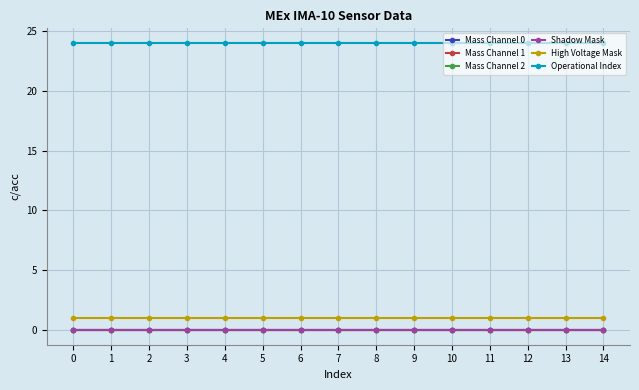

True or false: Mass Channel 1 has more than 2 interior local peaks.

False